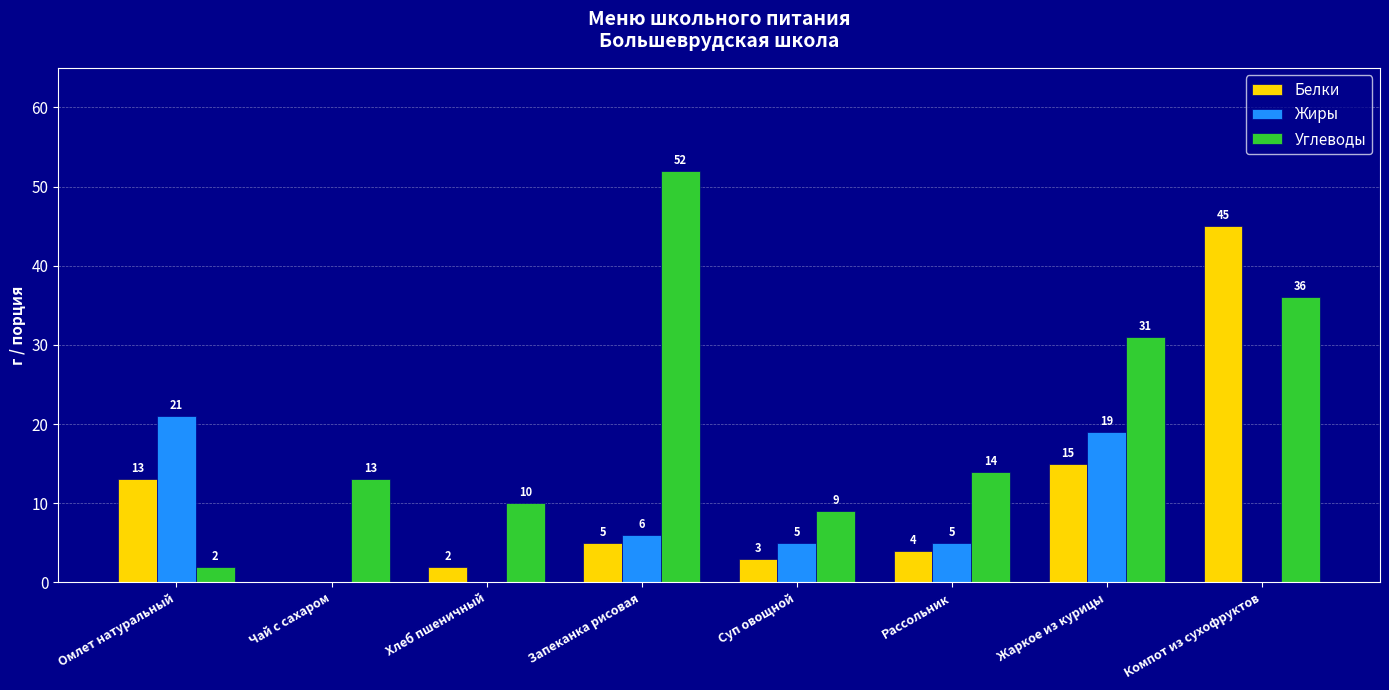

True or false: Углеводы has a value of 9 at Суп овощной.

True